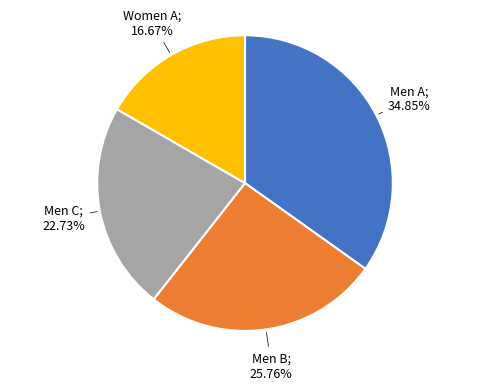

Is there any slice that represents more than half of the pie?

No